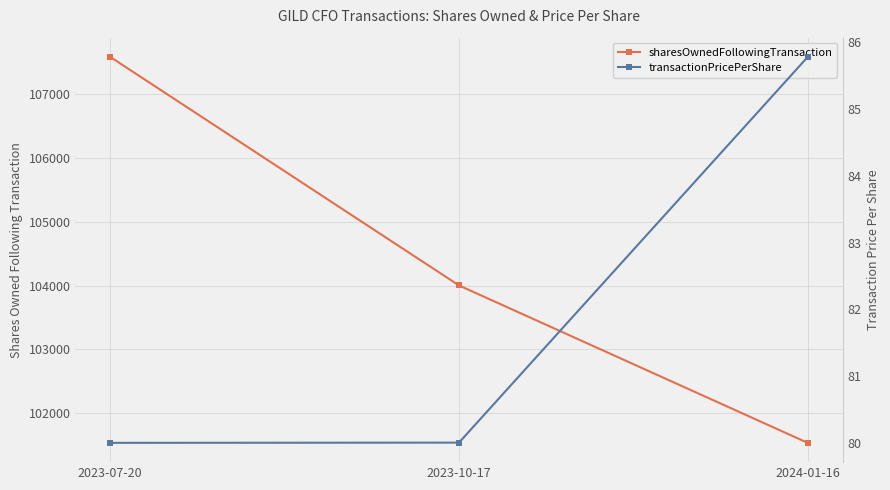

At 2023-07-20, list the series in order from largest to smallest.

sharesOwnedFollowingTransaction, transactionPricePerShare